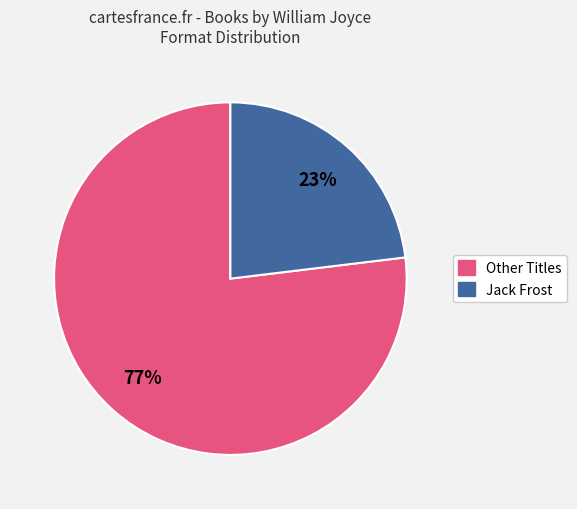

To the nearest percent, what is the average slice percentage?

50%